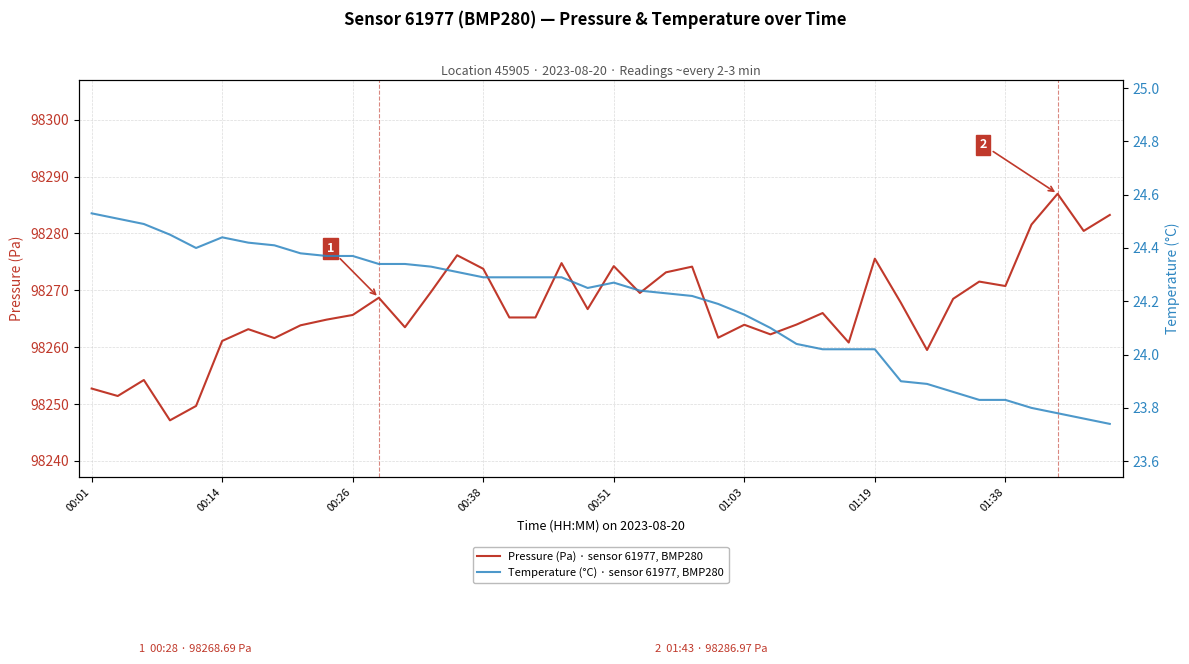

How many data points in Pressure (Pa) · sensor 61977, BMP280 are less than 98266?

20